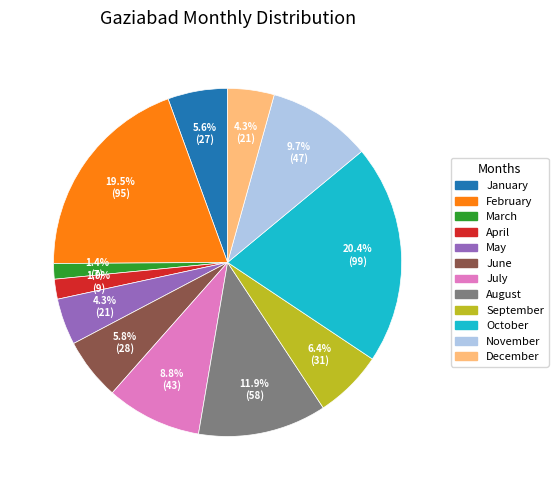

Which has a higher value, October or February?

October